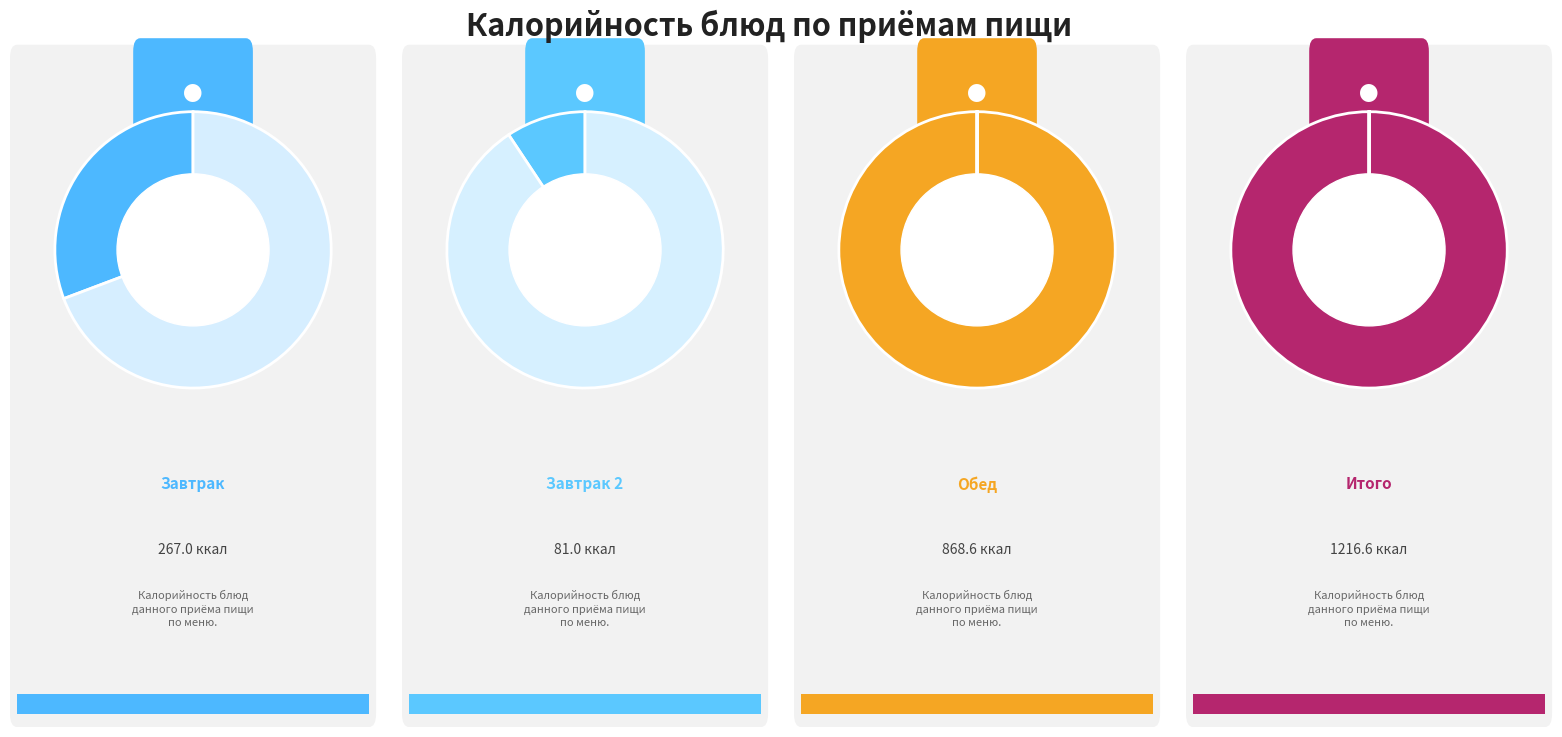

Does any single category account for the majority?

No